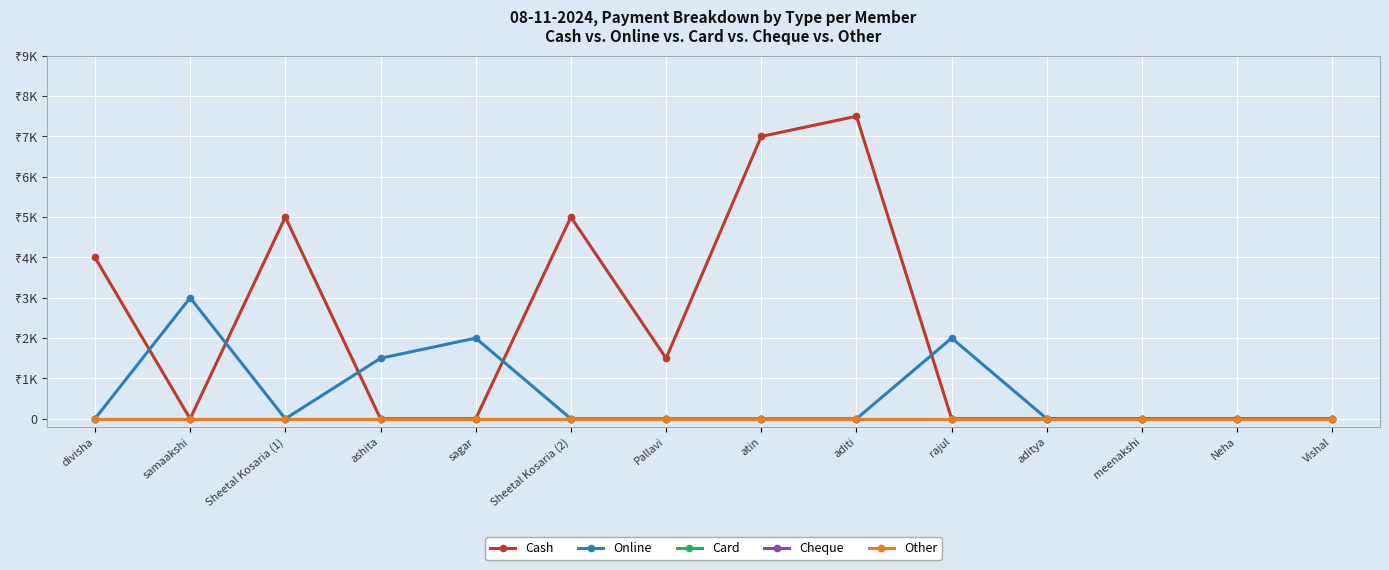

True or false: Other and Cheque intersect in this chart.

False